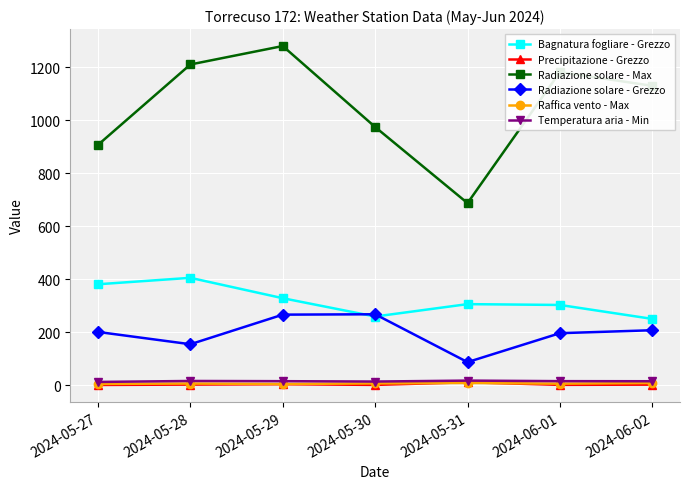

Which series has the largest range (max minus min)?

Radiazione solare - Max